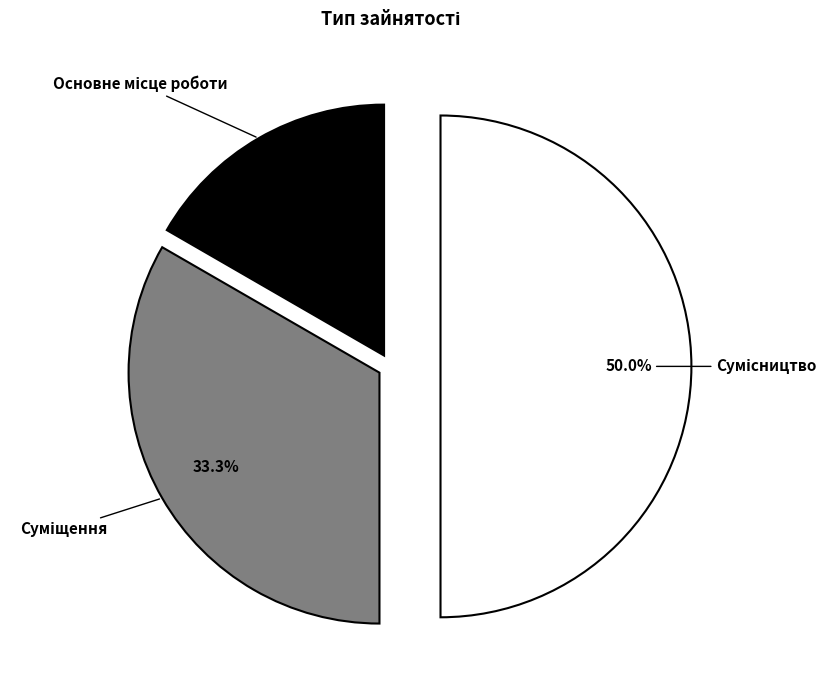

Count the number of slices in the pie.

3